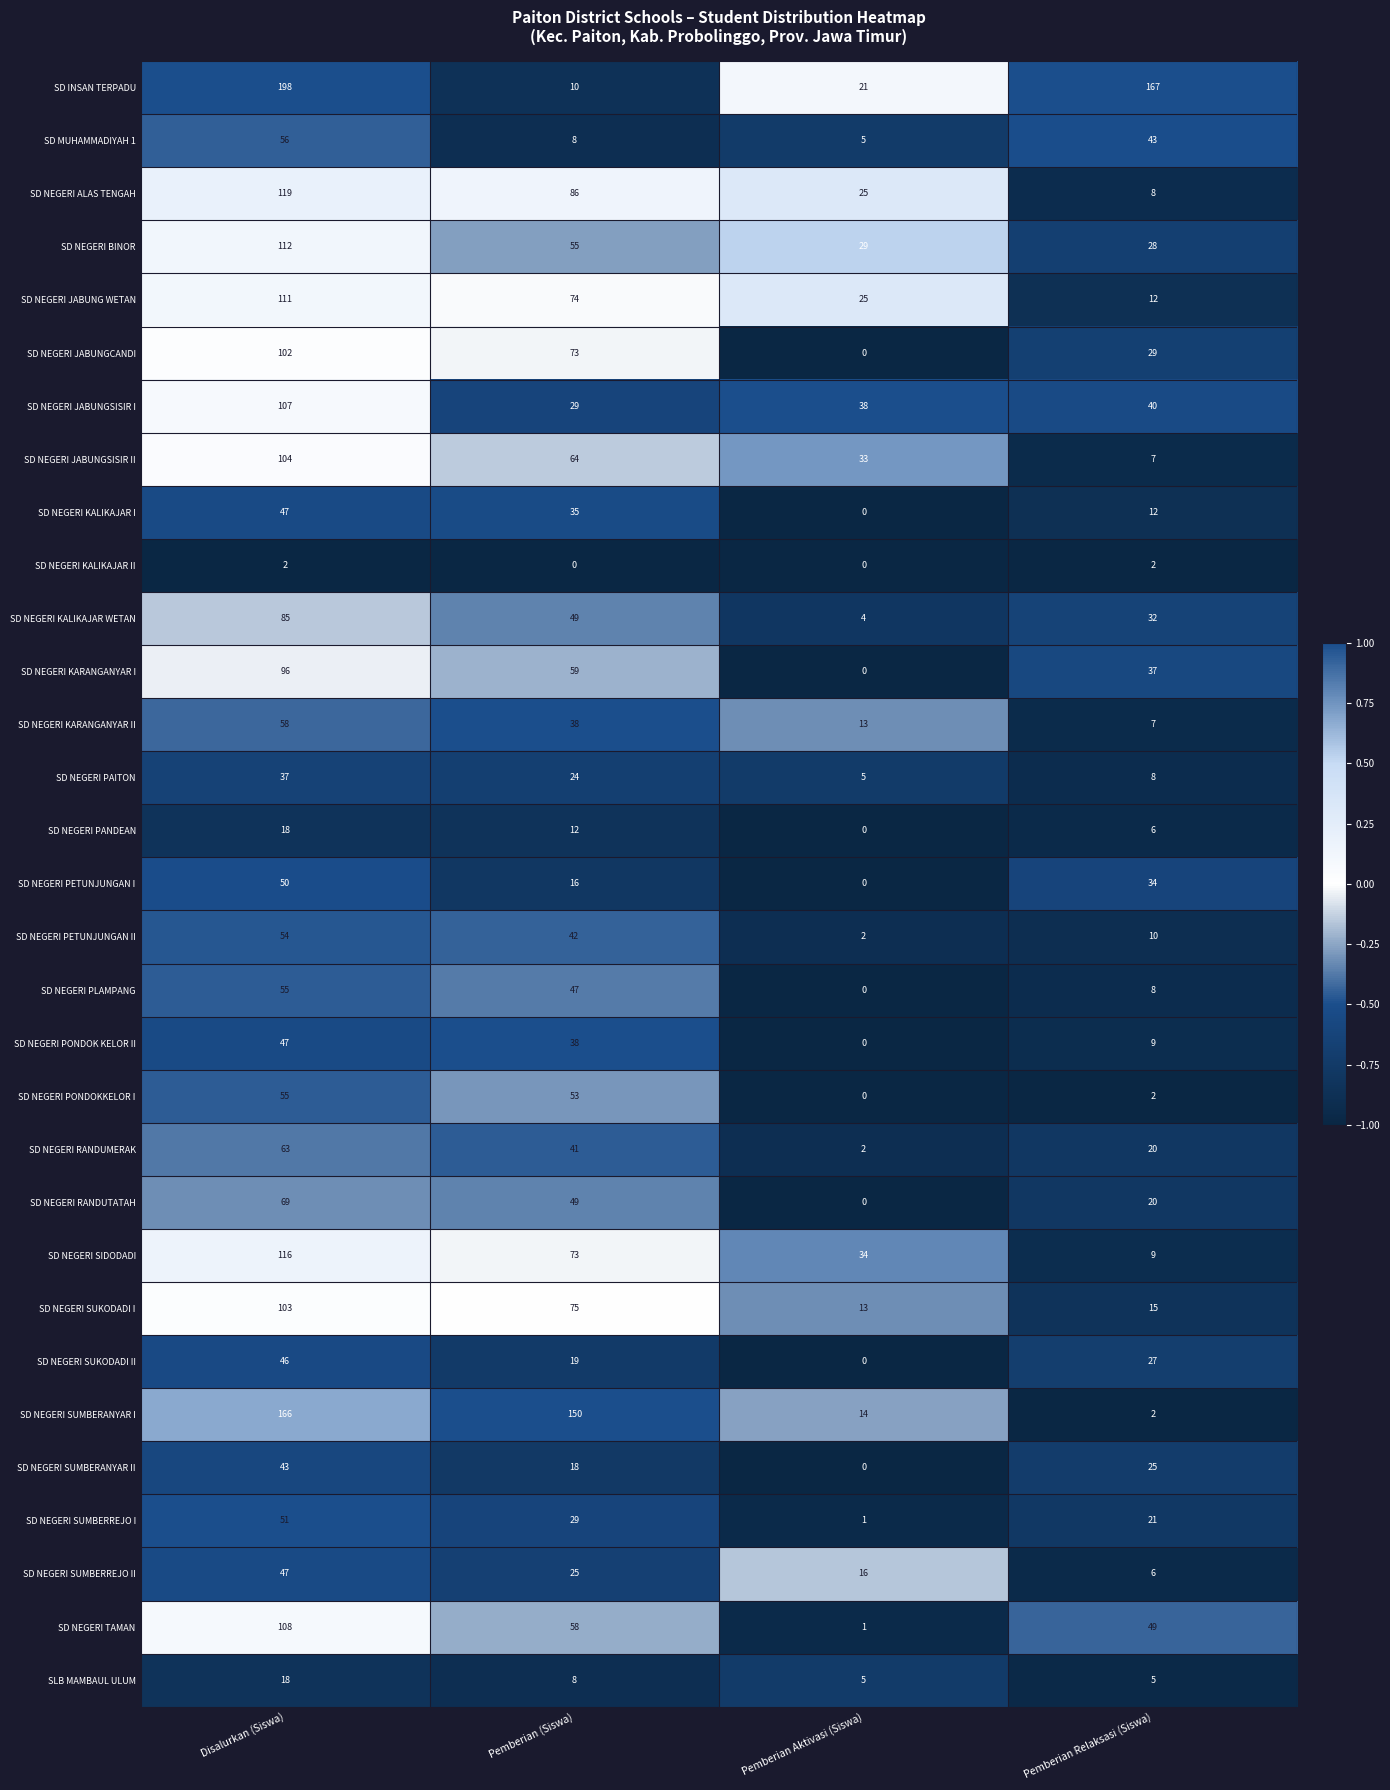

Which series has the largest range (max minus min)?

SD INSAN TERPADU